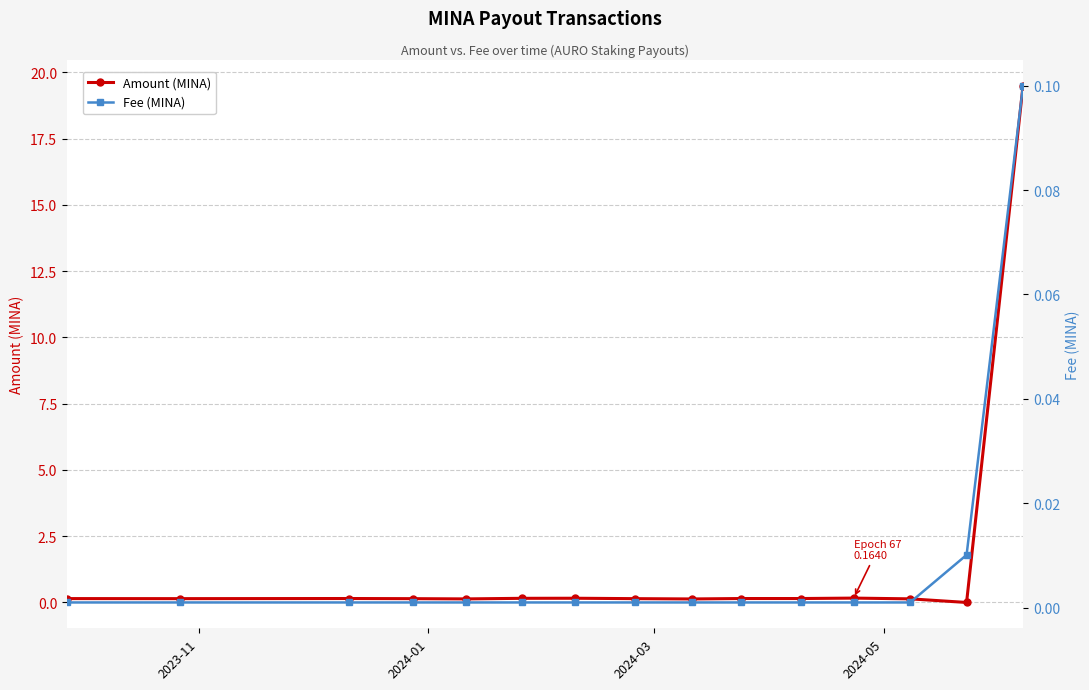

List the series in order of their overall mean, highest first.

Amount (MINA), Fee (MINA)